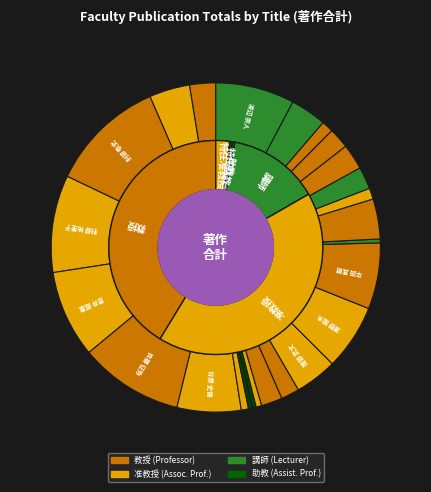

Rank the categories by value from highest to lowest.

刑部 敬史, 佐藤 征弥, 刑部 祐里子, 音井 威重, 渡辺 崇人, 平田 真樹, 濵野 龍夫, 谷原 史倫, 服部 武文, 岡 直宏, 宮脇 克行, 和田 直樹, 石丸 善康, 山城 考, 山下 聡, 長原 恵, 山田 晃嗣, 橋本 直史, 山村 正臣, 森松 文毅, 玉 真之介, 中澤 慶久, ソンキテイデイロ, 中井 綾, 松田 春菜, 阿部 成人